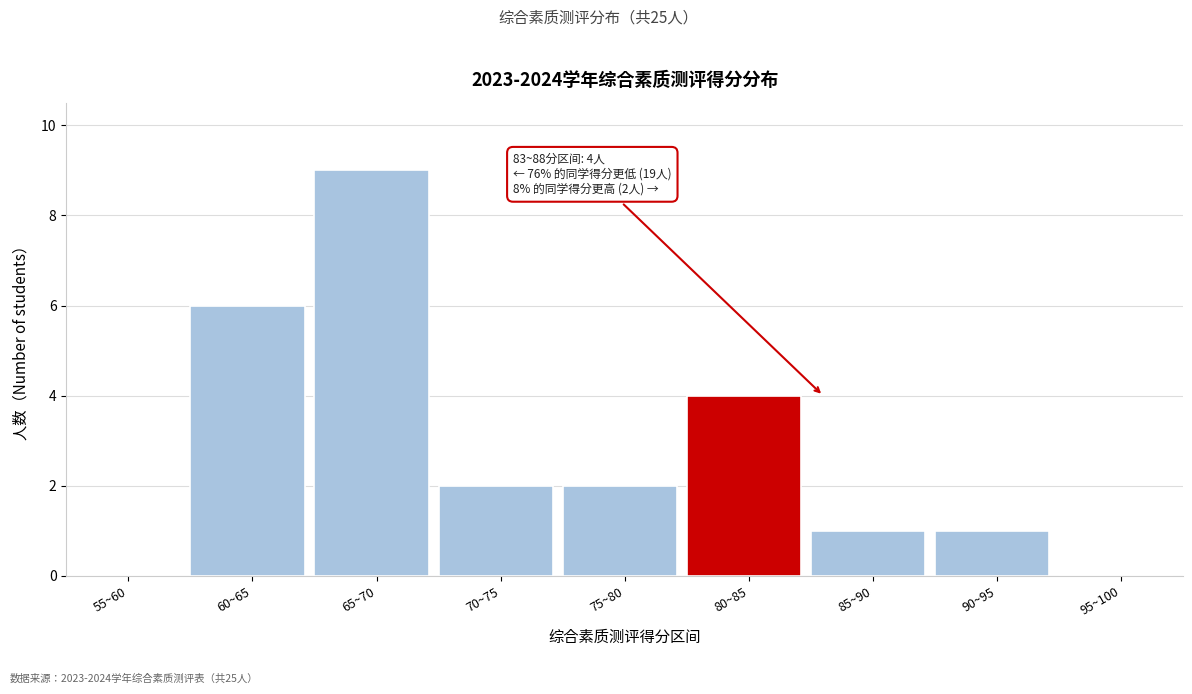

Reading left to right, extract all data points from this chart.

55~60=0	60~65=6	65~70=9	70~75=2	75~80=2	80~85=4	85~90=1	90~95=1	95~100=0